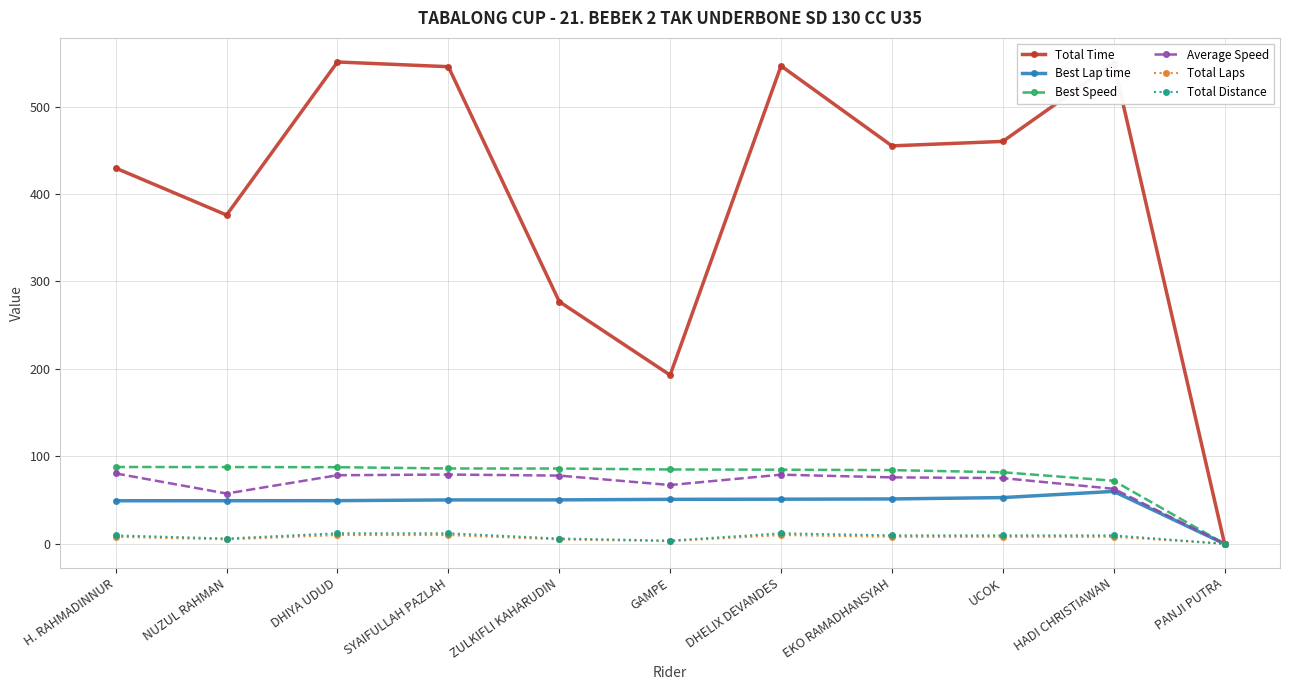

Is it true that Best Speed equals 140.9 at DHELIX DEVANDES?

False